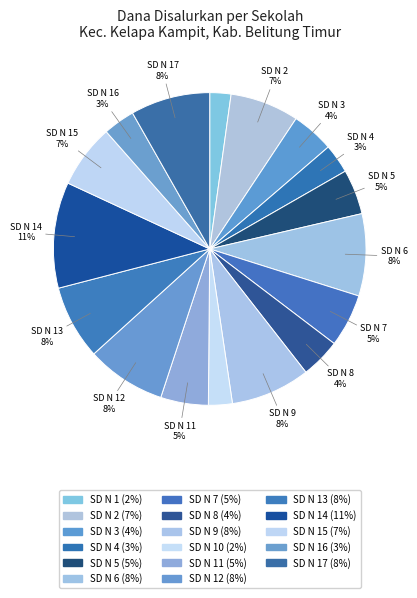

Count the number of slices in the pie.

17